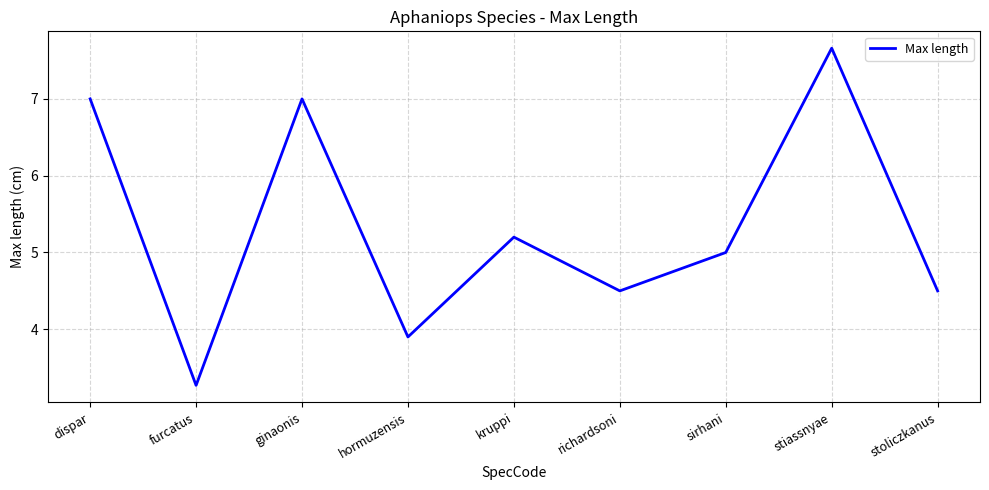

Approximately how many times larger is the value at sirhani compared to richardsoni?

1.1